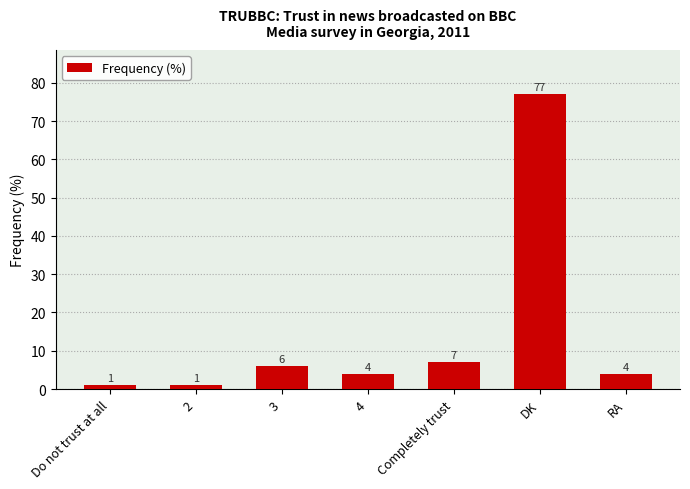

Which has a higher value, DK or 2?

DK